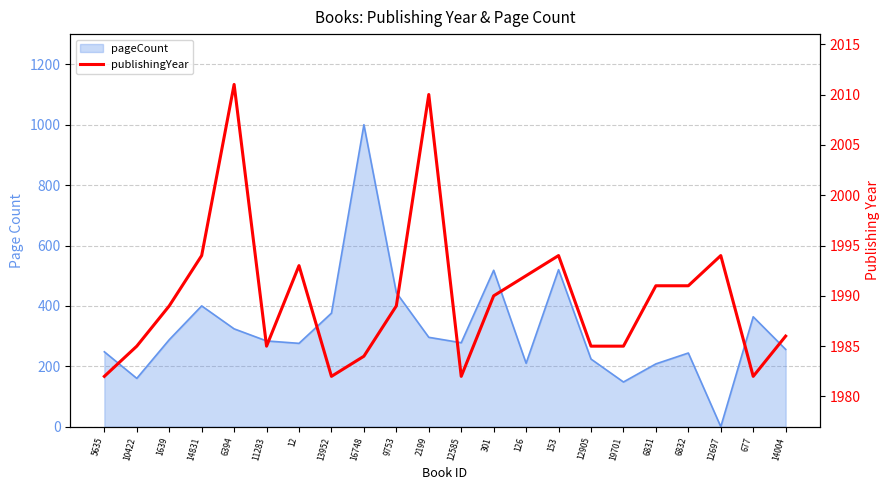

What is the sum of all values?

43776